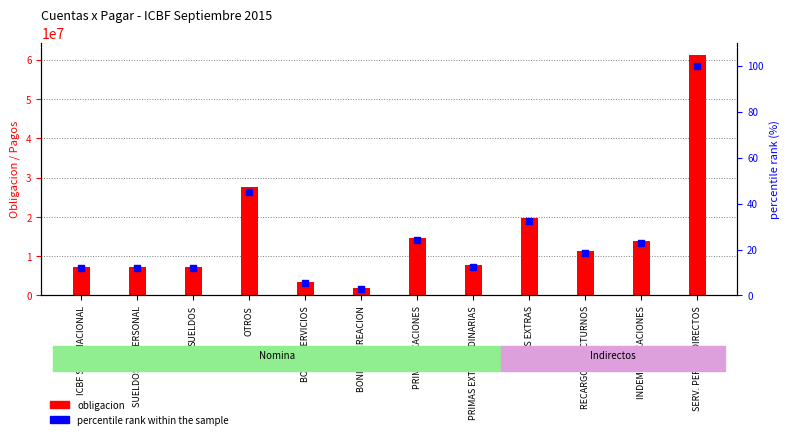

Which series has the widest spread of Y values?

obligacion